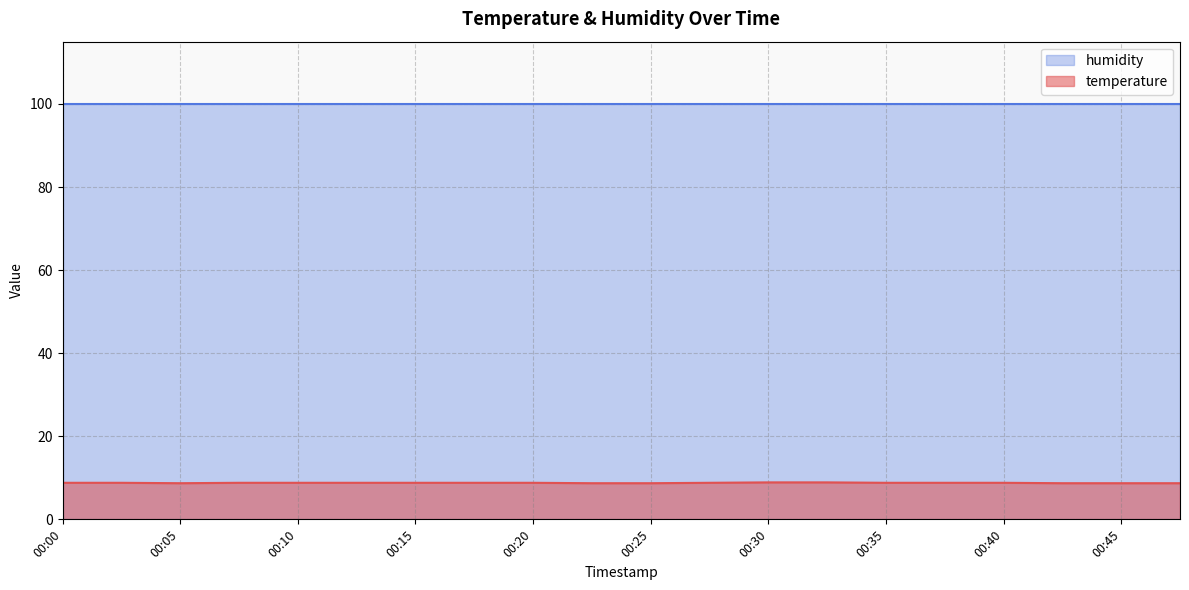

What is the difference between the maximum and minimum values?

0.2